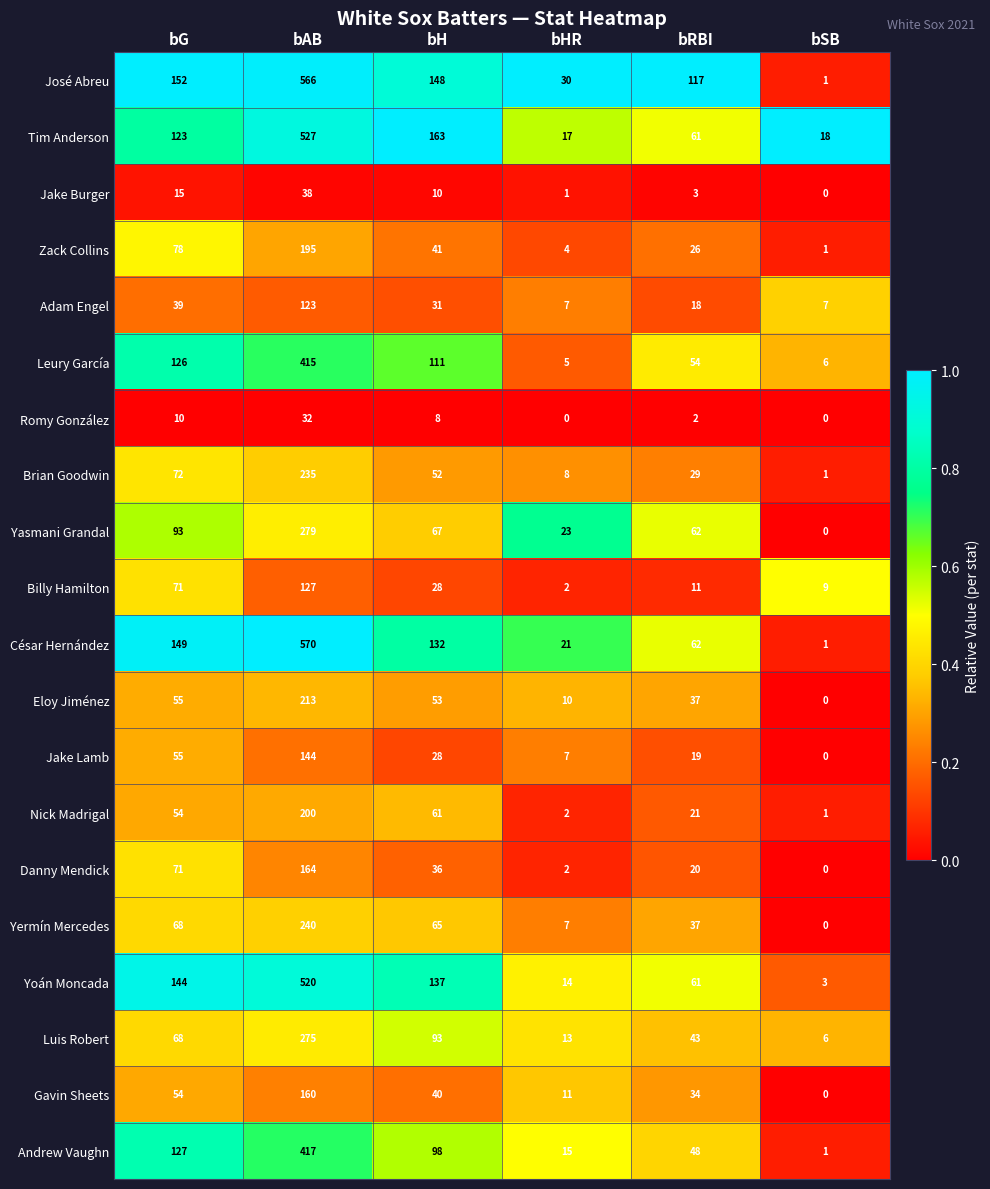

At which label is Romy González closest to 16?

bG